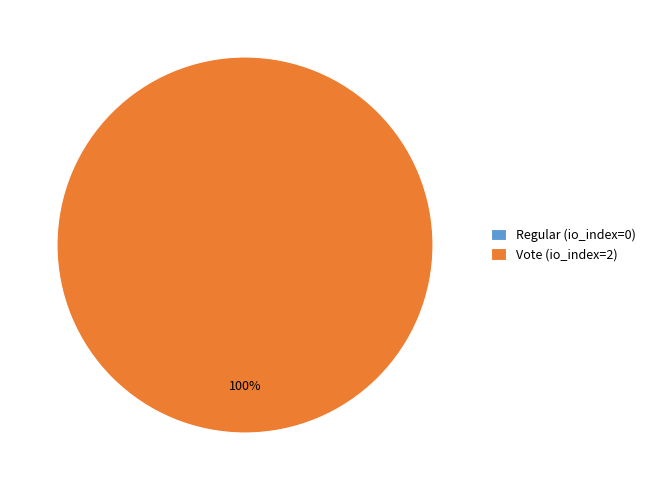

The Vote (io_index=2) slice represents 85% of the pie. True or false?

False